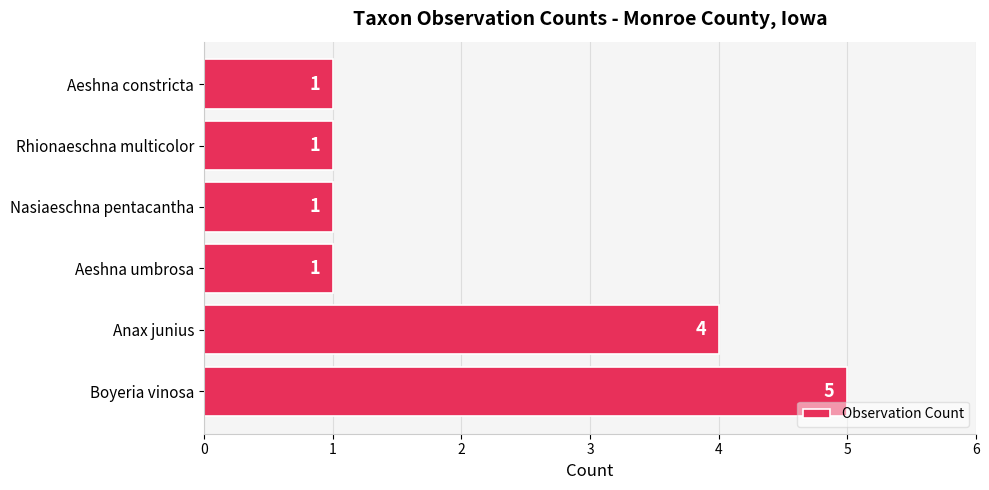

How many data points does each series have?

6